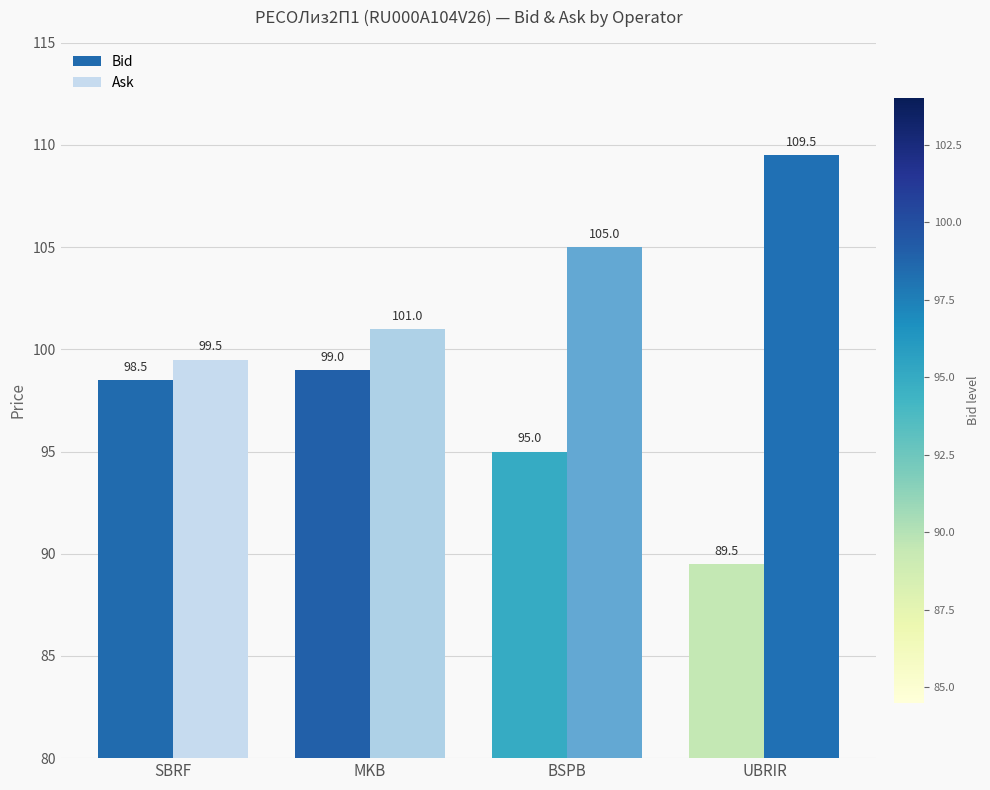

What is the label of the 4th bar from the right?

SBRF